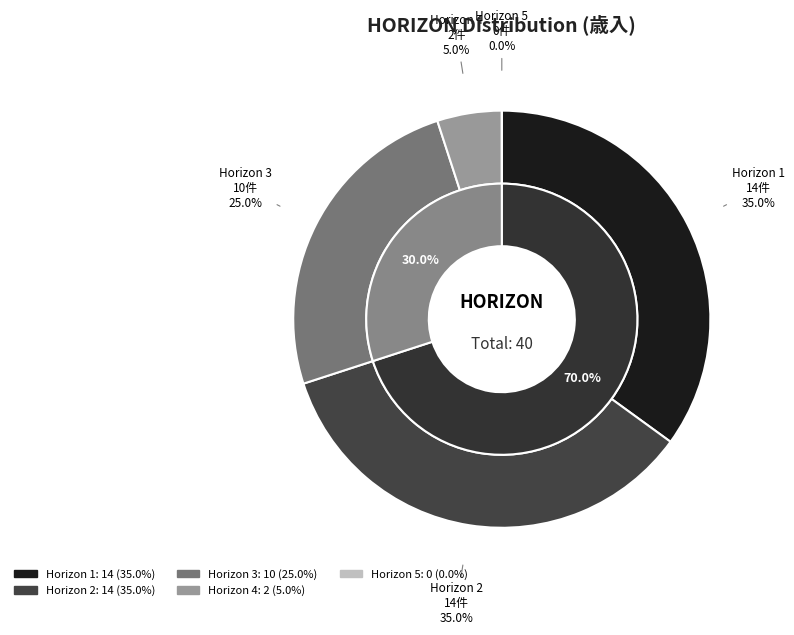

True or false: 5 accounts for 12% of the total.

False